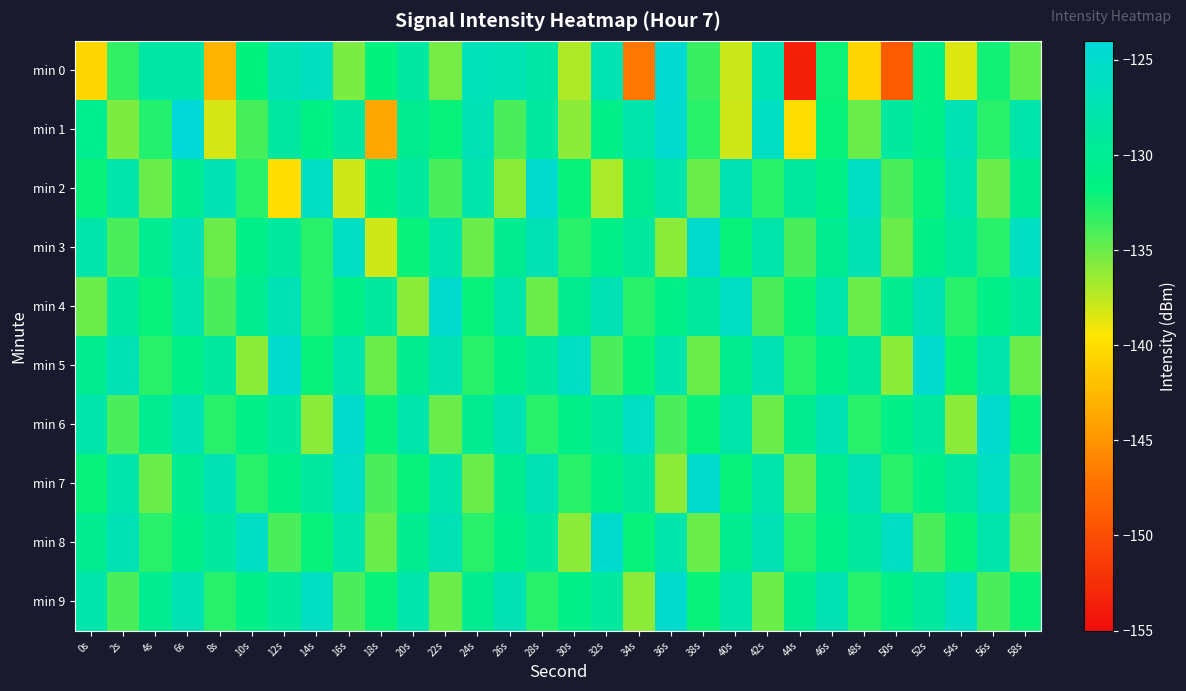

Which label corresponds to the largest value in the chart?

6s